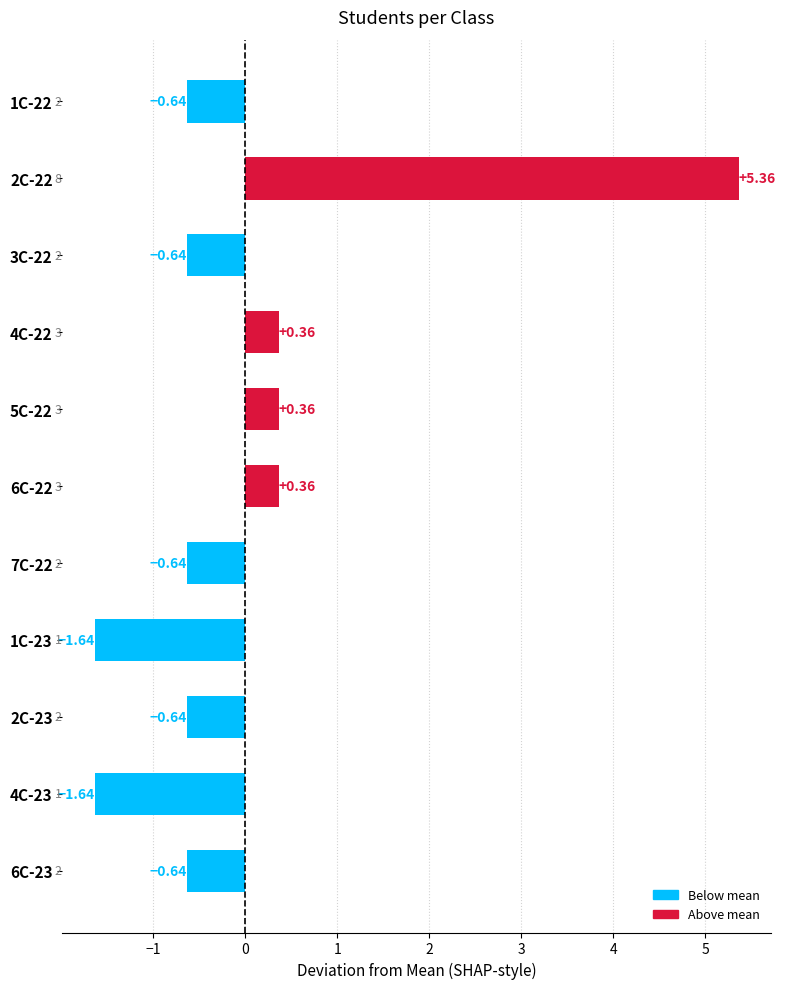

Which has a higher value, 2C-23 or 2C-22?

2C-22